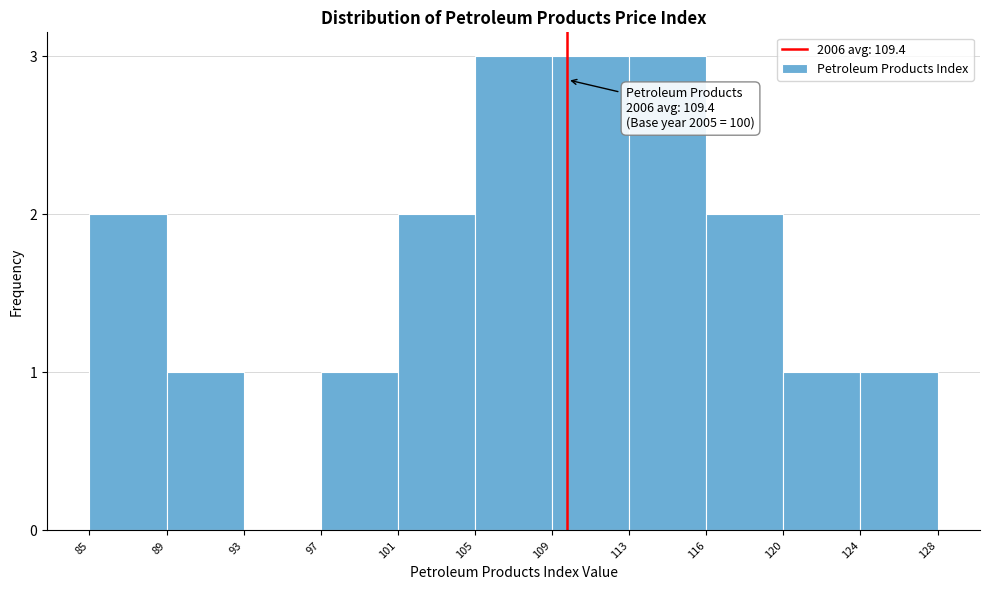

Reading left to right, list all the values displayed in this chart.

85=2	89=1	93=0	97=1	101=2	105=3	109=3	113=3	116=2	120=1	124=1